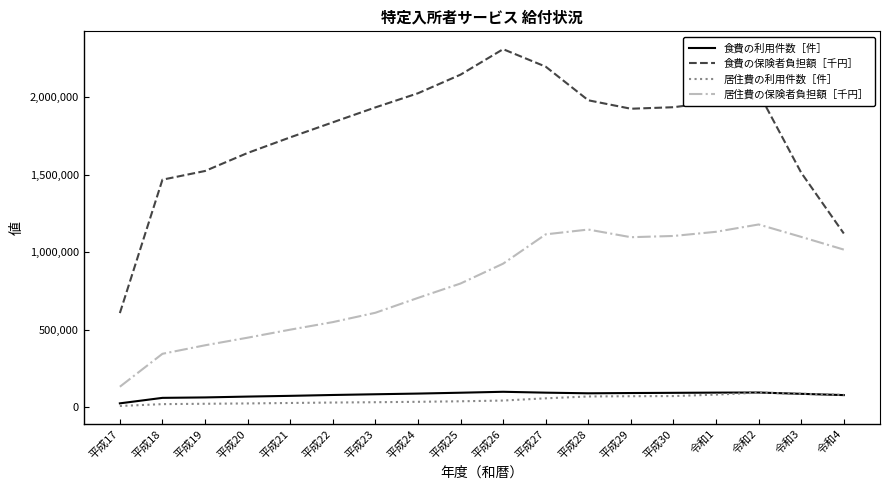

True or false: 居住費の保険者負担額［千円］ and 居住費の利用件数［件］ cross at least once.

False